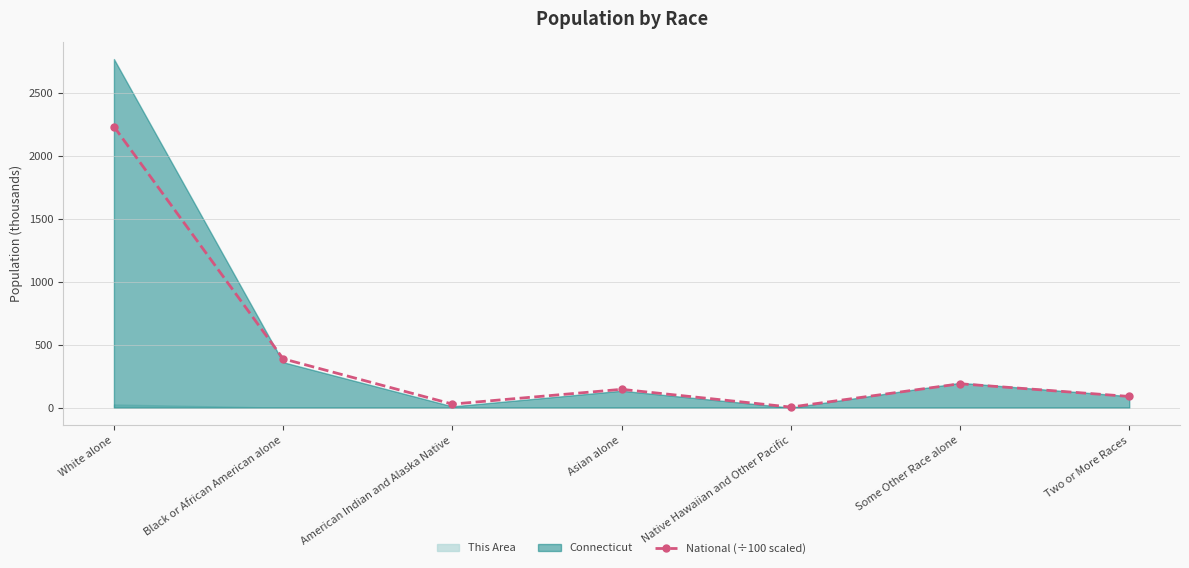

What is the label of the 5th point from the right?

American Indian and Alaska Native